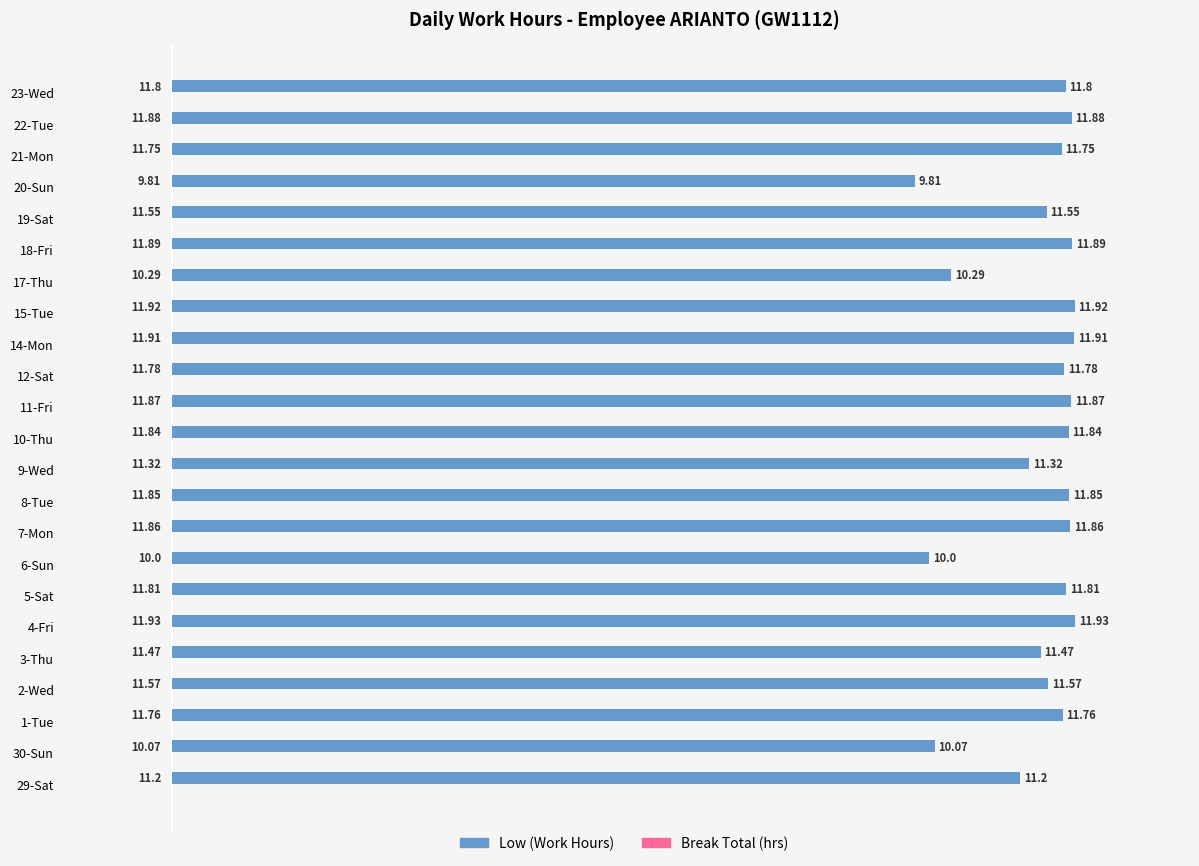

List the labels in order of value, largest first.

4-Fri, 15-Tue, 14-Mon, 18-Fri, 22-Tue, 11-Fri, 7-Mon, 8-Tue, 10-Thu, 5-Sat, 23-Wed, 12-Sat, 1-Tue, 21-Mon, 2-Wed, 19-Sat, 3-Thu, 9-Wed, 29-Sat, 17-Thu, 30-Sun, 6-Sun, 20-Sun